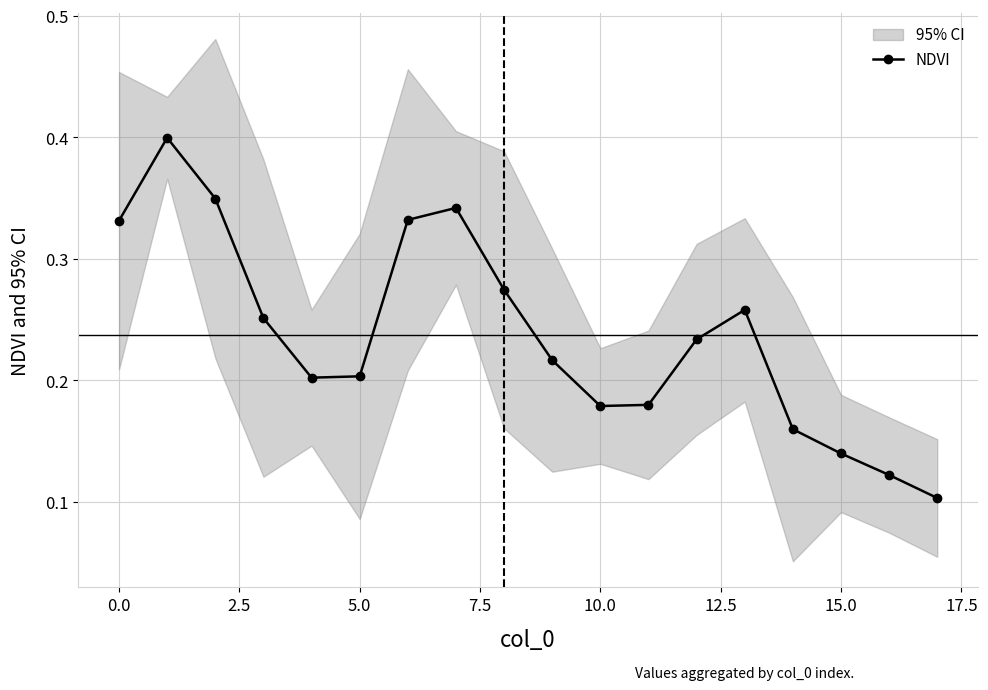

What is the smallest value displayed?

0.1